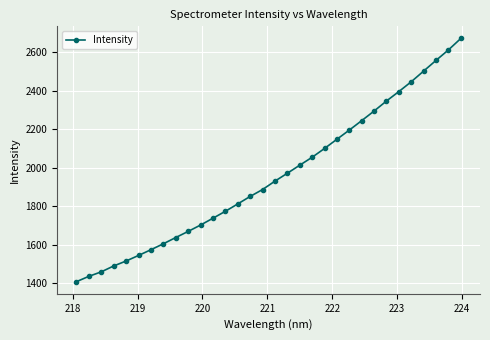

What is the maximum value shown in the chart?

2671.3